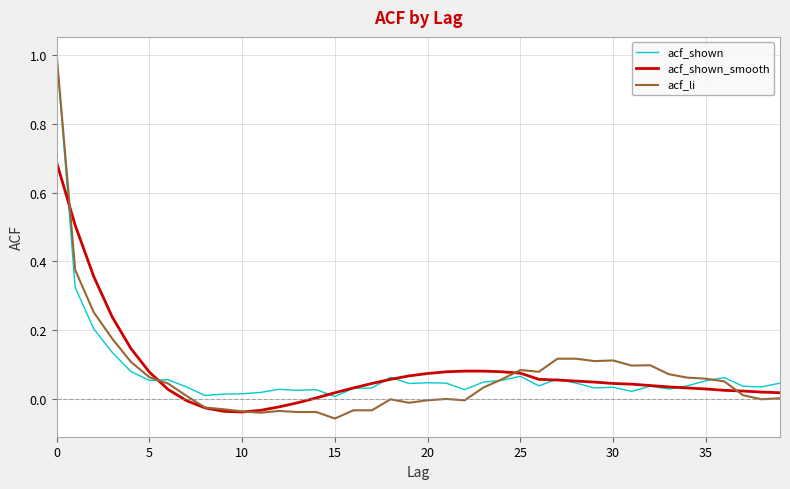

True or false: acf_shown has more than 1 interior local peaks.

True